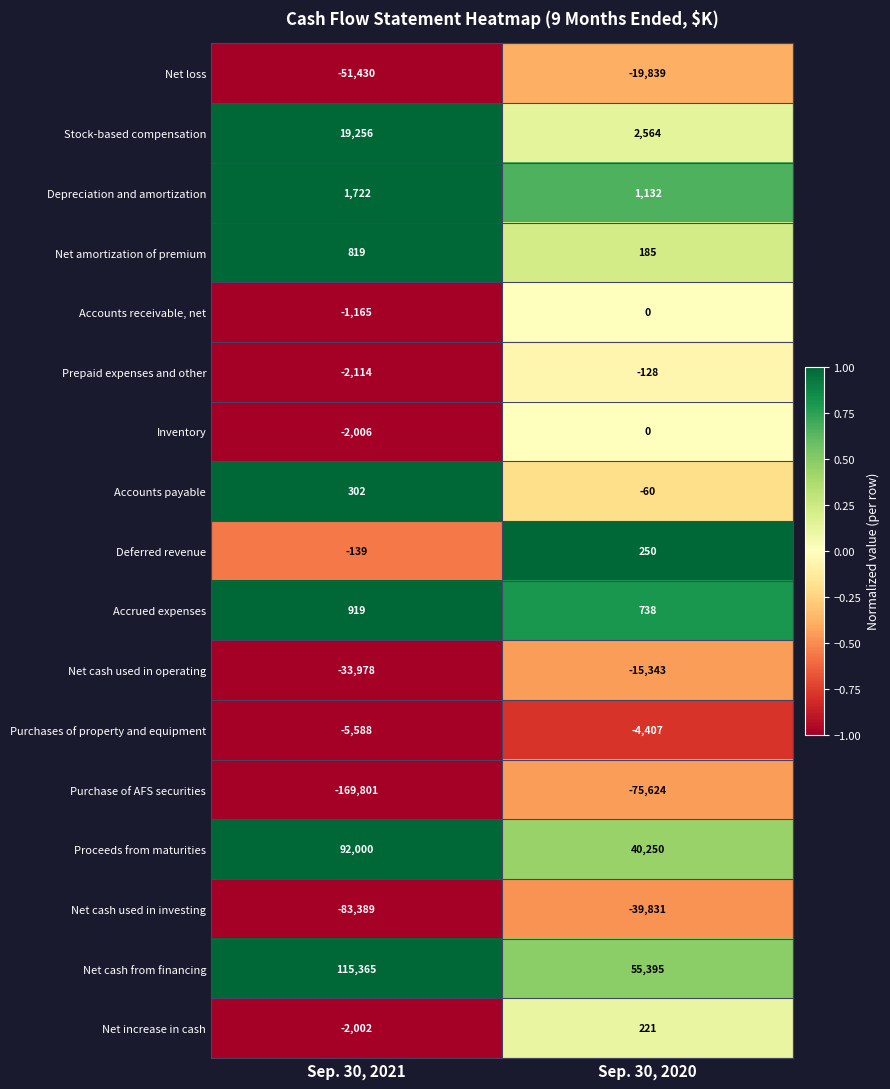

How many distinct data groups are displayed?

17